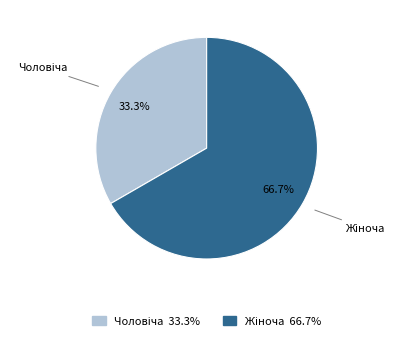

To the nearest percent, what portion does Жіноча represent?

67%